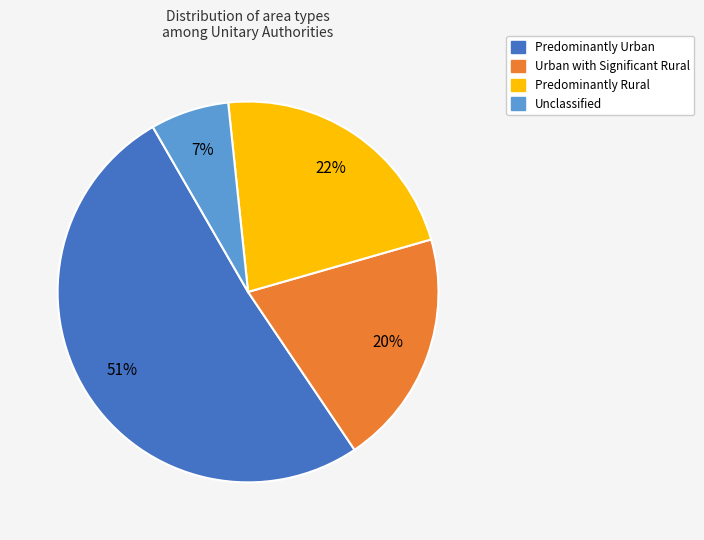

How many segments does this pie chart have?

4